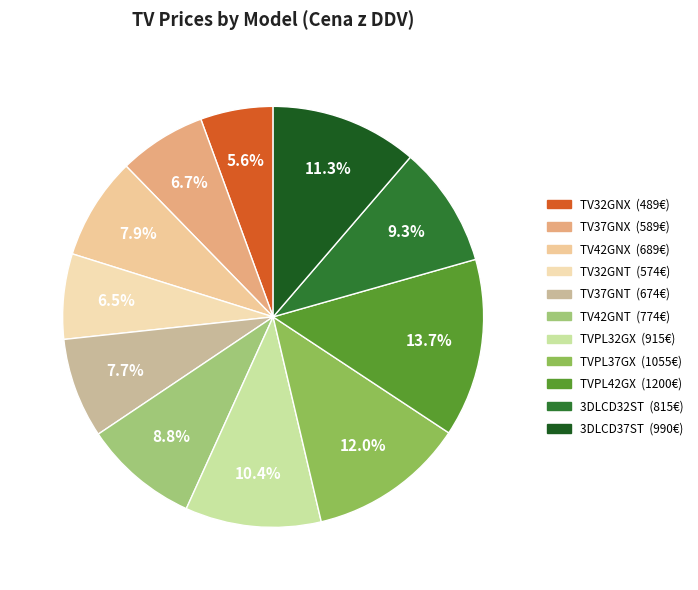

Combined, do 3DLCD32ST and TVPL42GX account for over 50%?

No